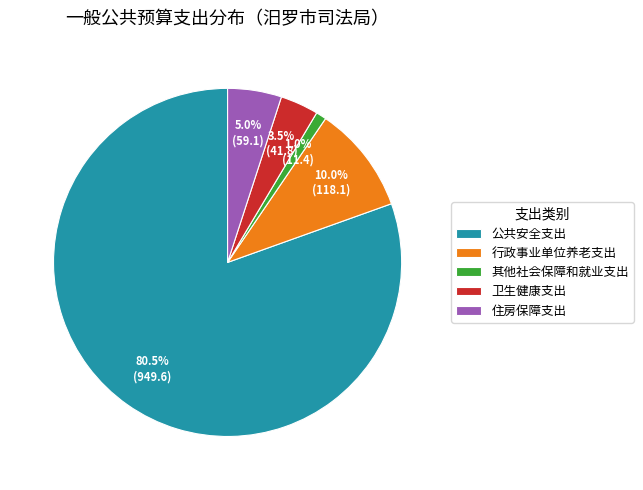

True or false: 住房保障支出 accounts for 1% of the total.

False